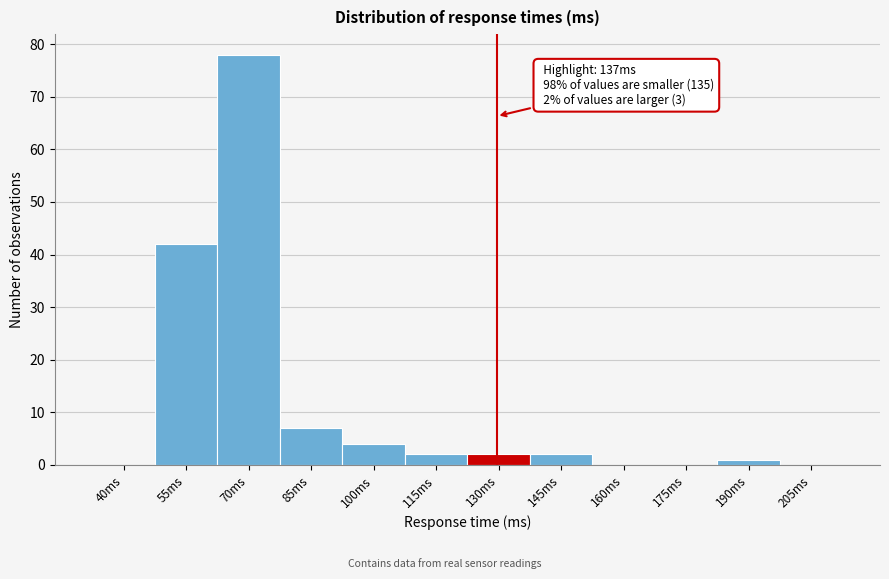

Reading left to right, extract all data points from this chart.

40ms=0	55ms=42	70ms=78	85ms=7	100ms=4	115ms=2	130ms=2	145ms=2	160ms=0	175ms=0	190ms=1	205ms=0